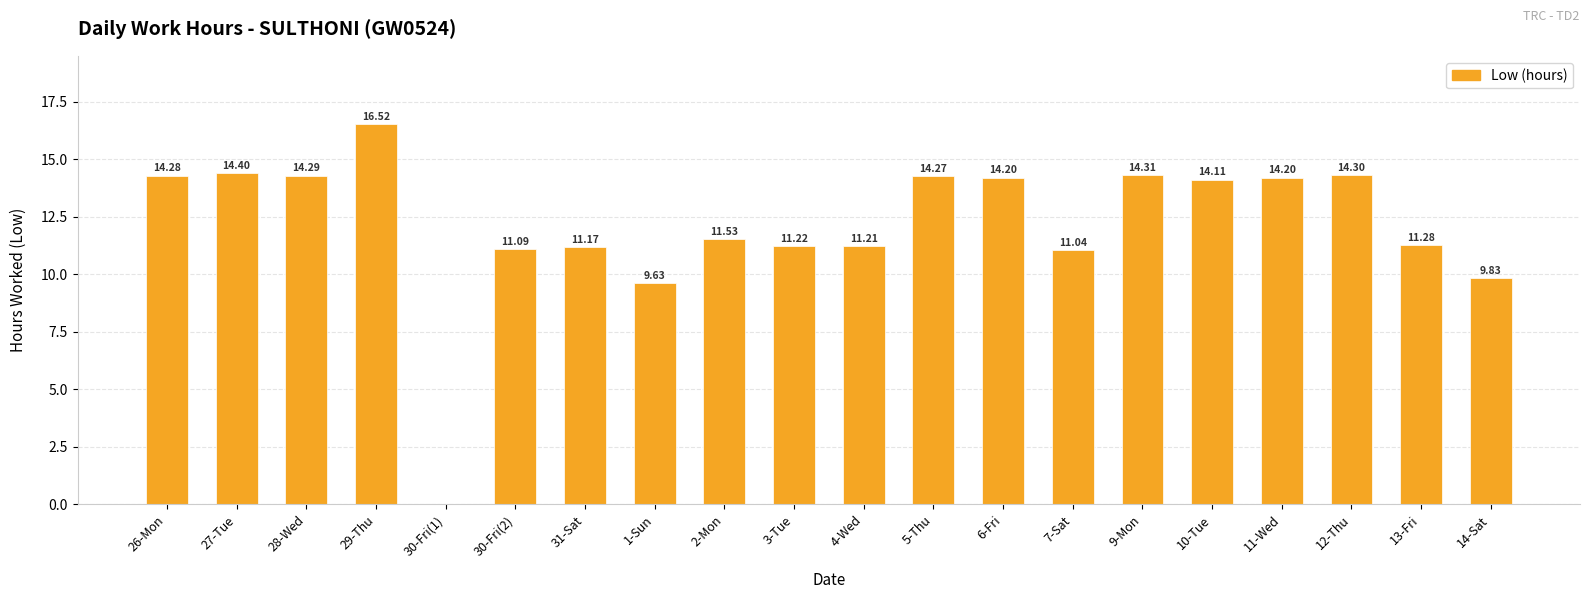

What is the sum of the values at 11-Wed and 10-Tue?

28.3